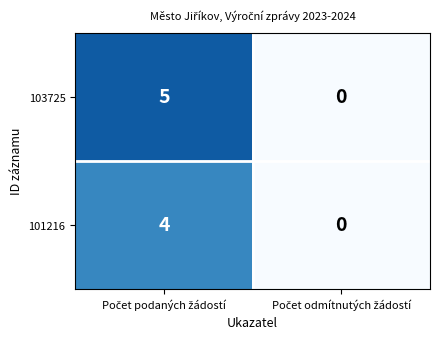

How many values in 101216 are above zero?

1